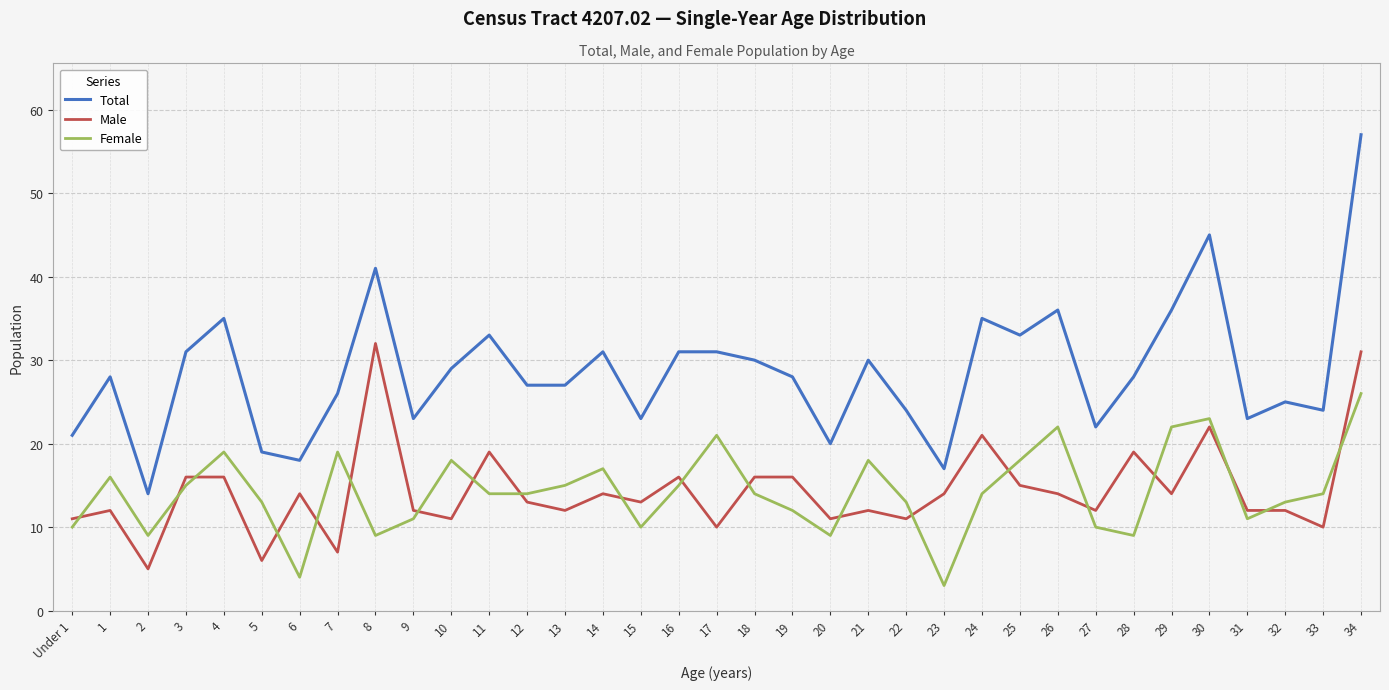

Where does the Female series first go above 14?

1